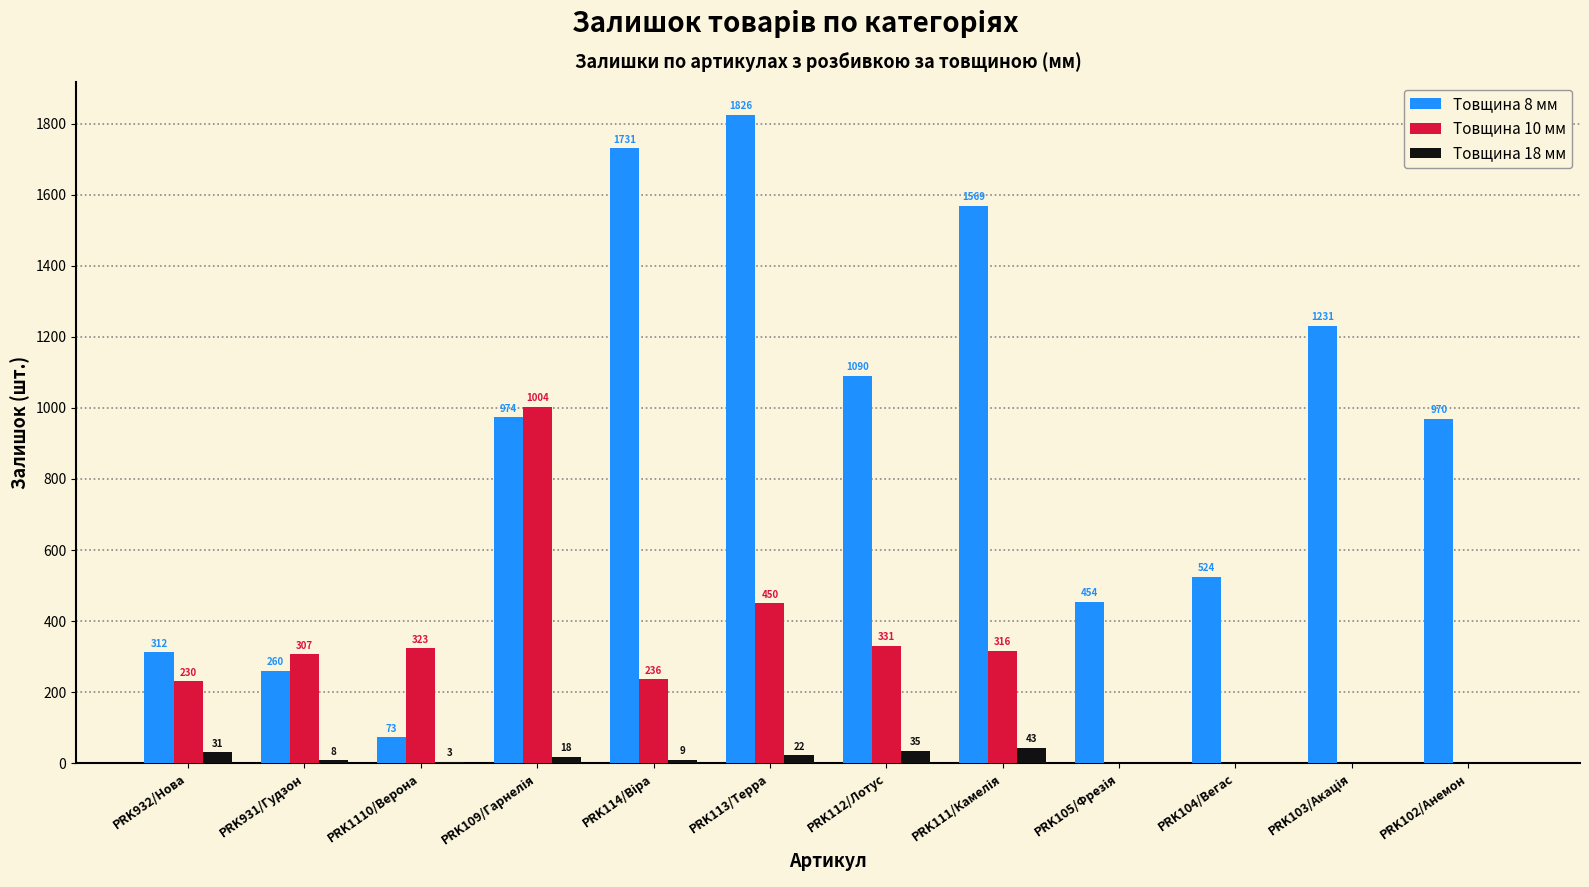

What is the average value of the Товщина 8 мм series?

918